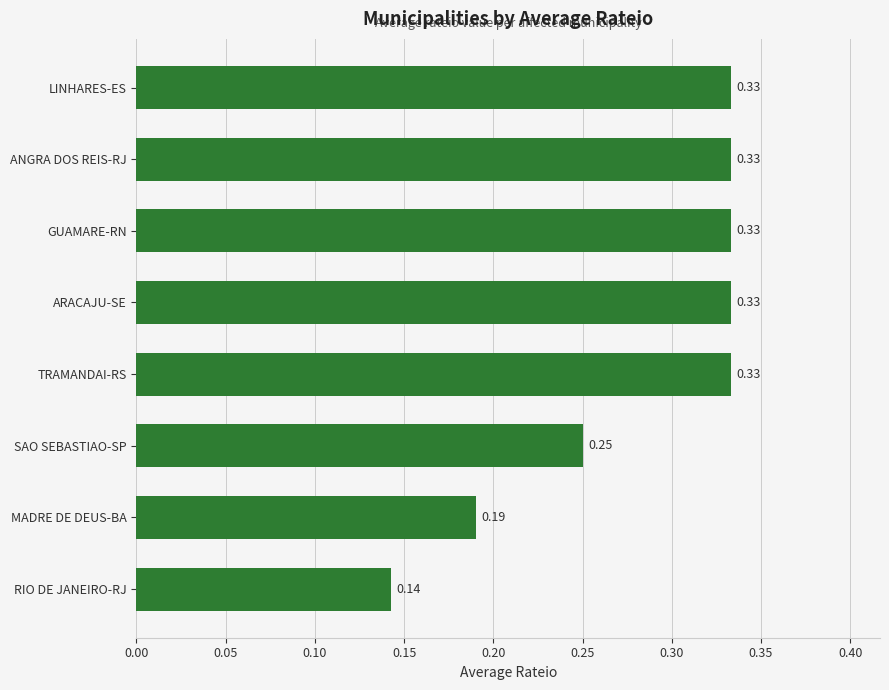

Between MADRE DE DEUS-BA and GUAMARE-RN, which is larger?

GUAMARE-RN